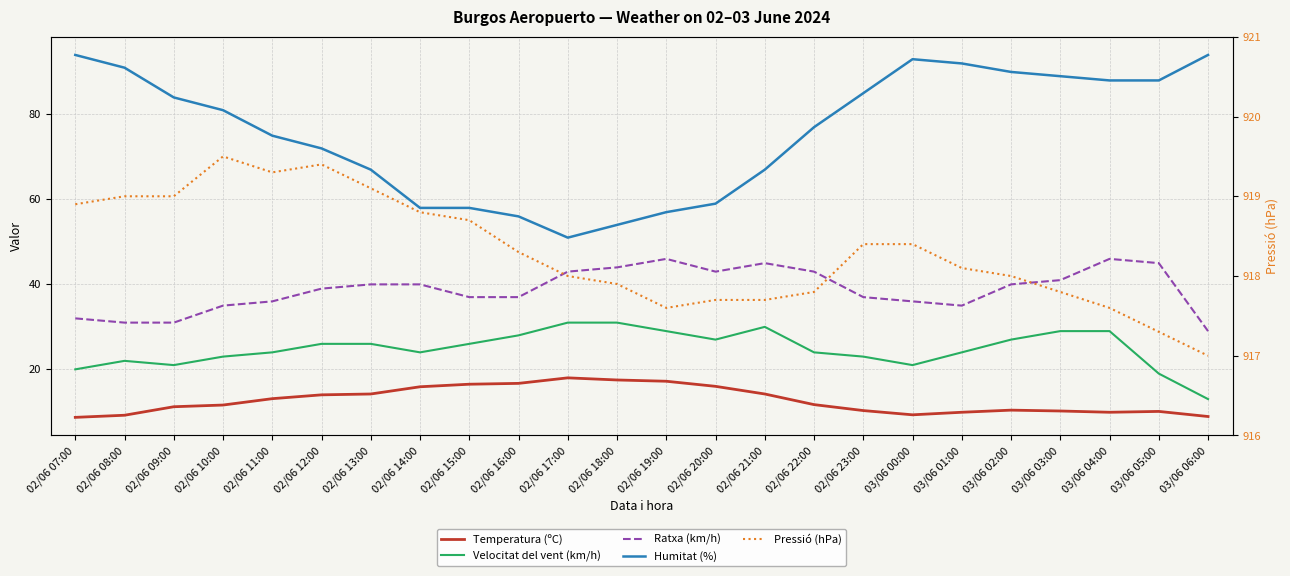

What is the difference between the highest and lowest values at 02/06 13:00?

904.9